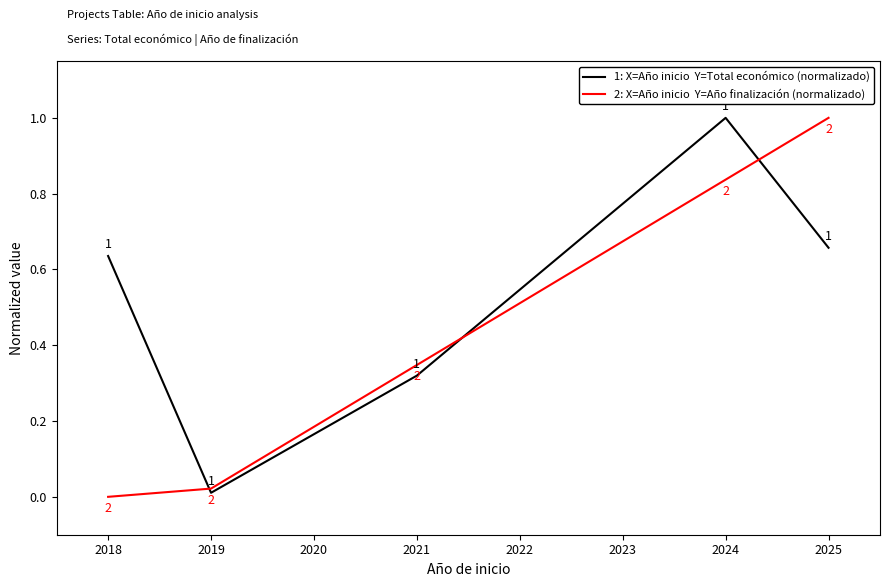

What is the maximum value shown in the chart?

1.0